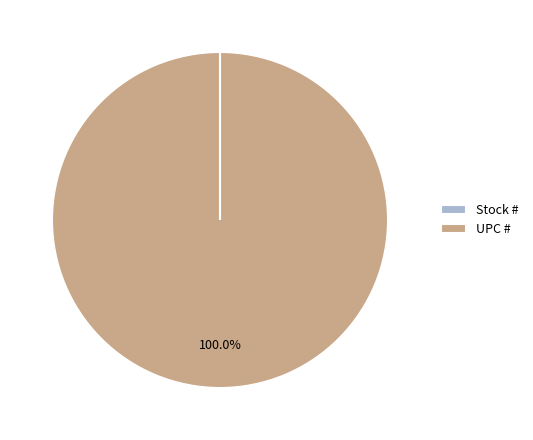

Does any single category account for the majority?

Yes